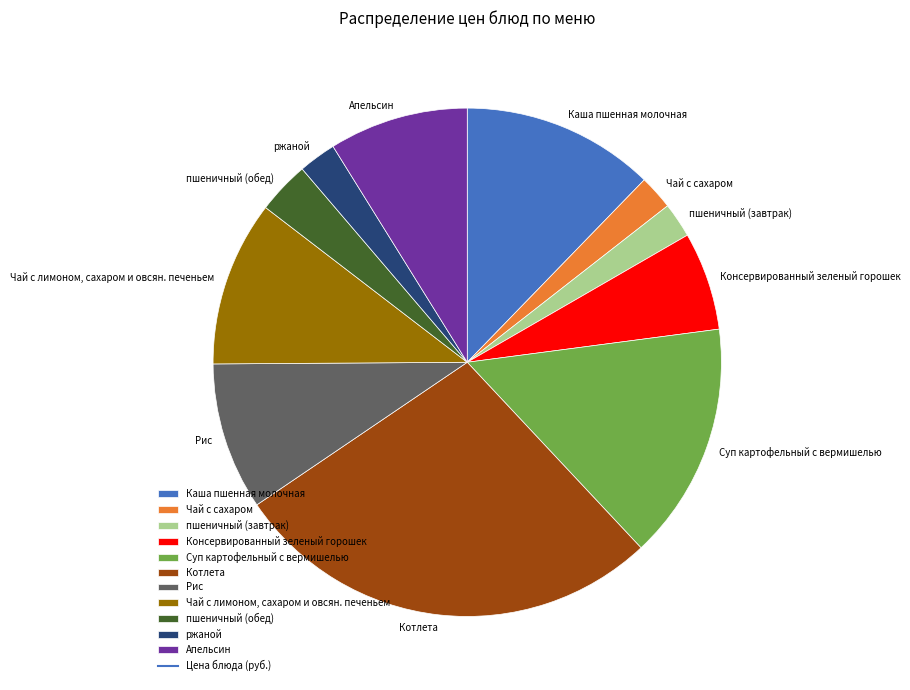

Which has a higher value, Рис or ржаной?

Рис